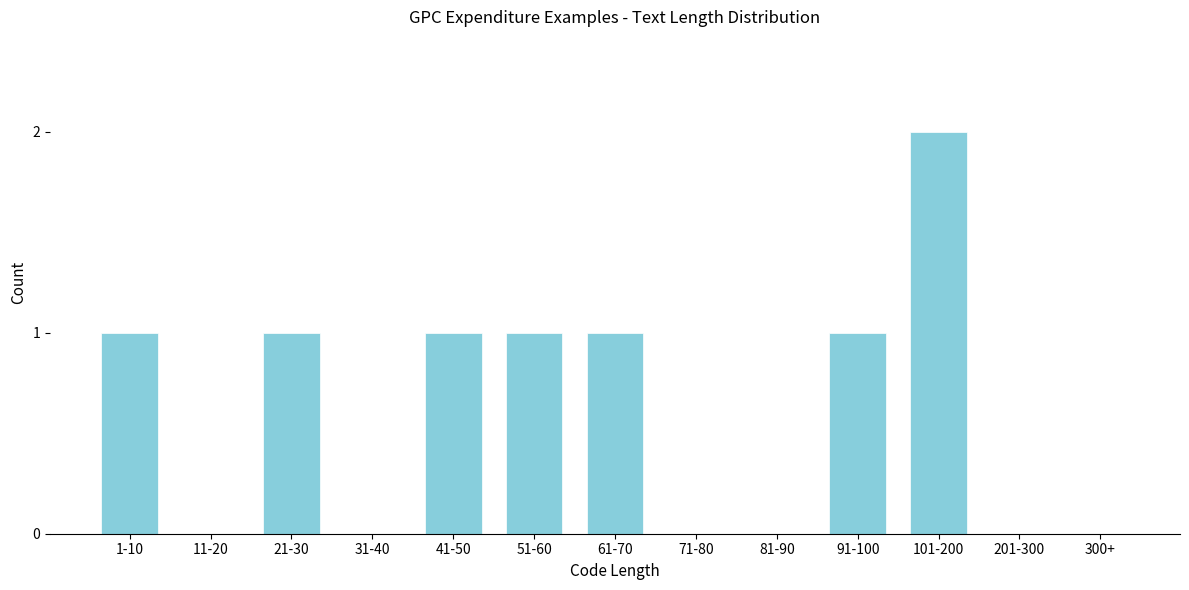

Reading right to left, list all the values displayed in this chart.

300+=0	201-300=0	101-200=2	91-100=1	81-90=0	71-80=0	61-70=1	51-60=1	41-50=1	31-40=0	21-30=1	11-20=0	1-10=1